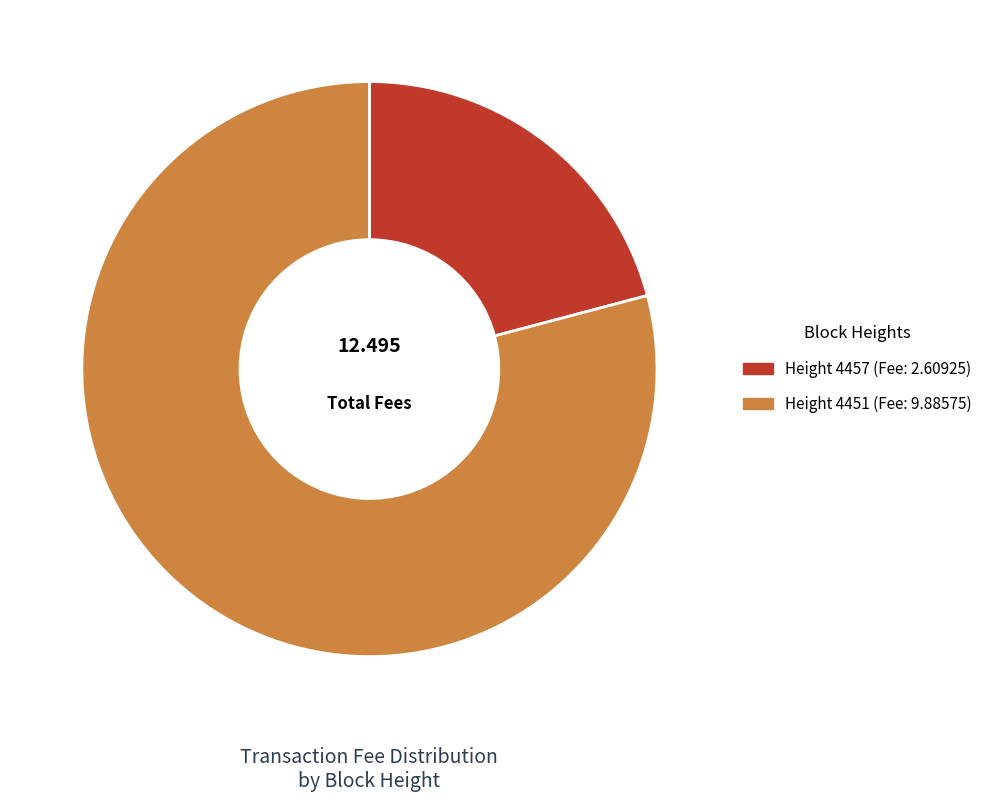

Is there any slice that represents more than half of the pie?

Yes